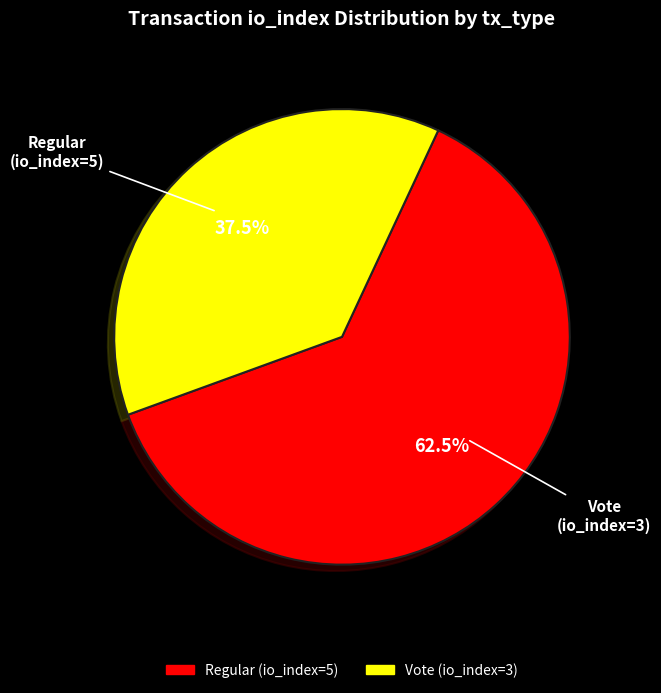

Count the number of slices in the pie.

2